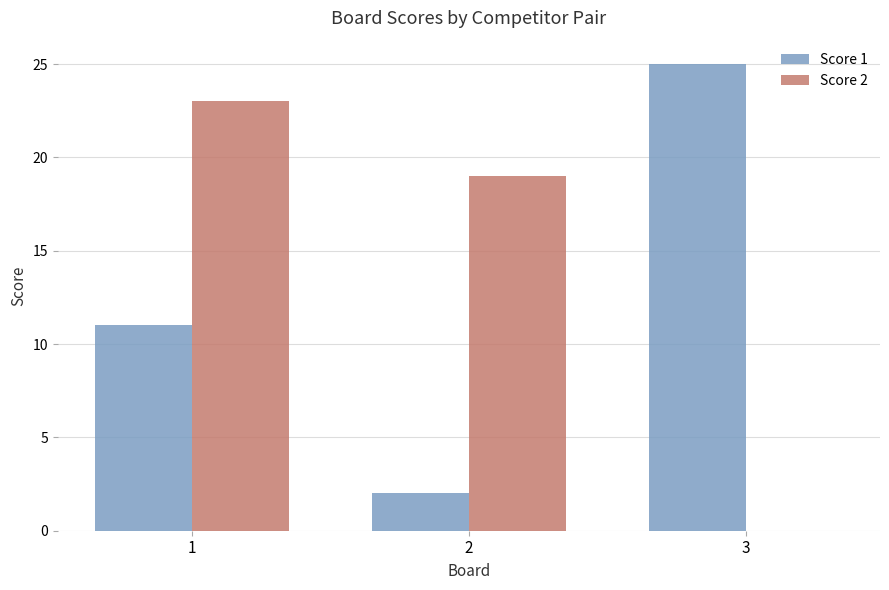

The value of Score 2 at 1 is 23. True or false?

True